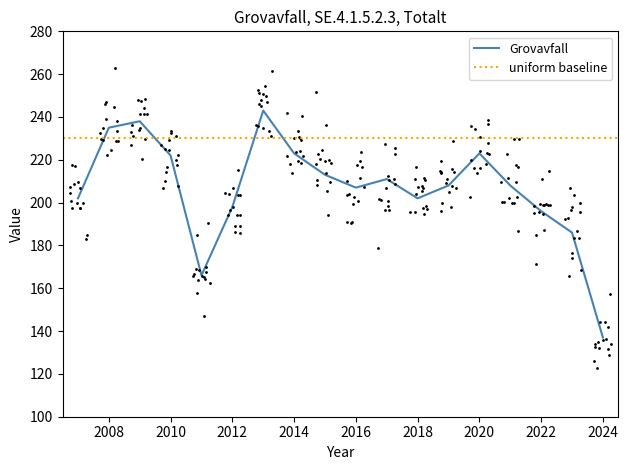

What is the change in value from 2021 to 2022?

-12